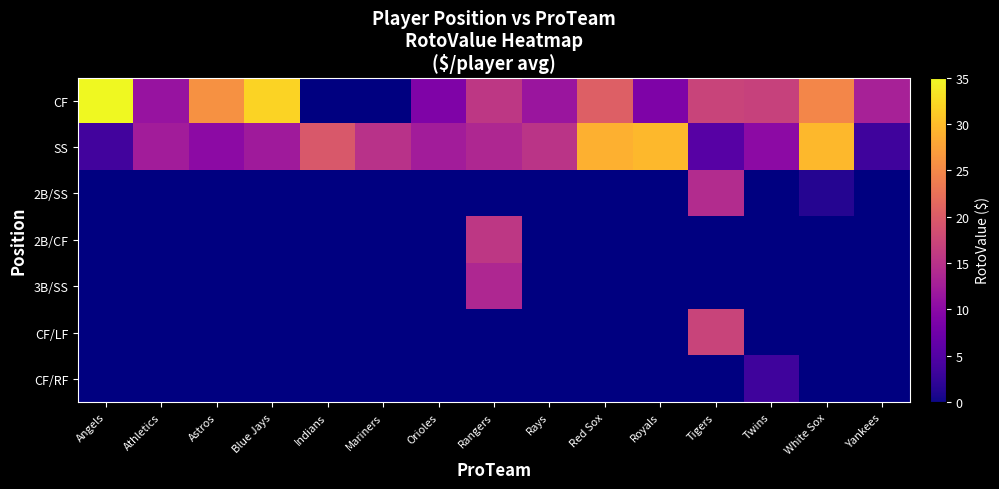

The SS series shows 12.1 at Blue Jays. True or false?

True